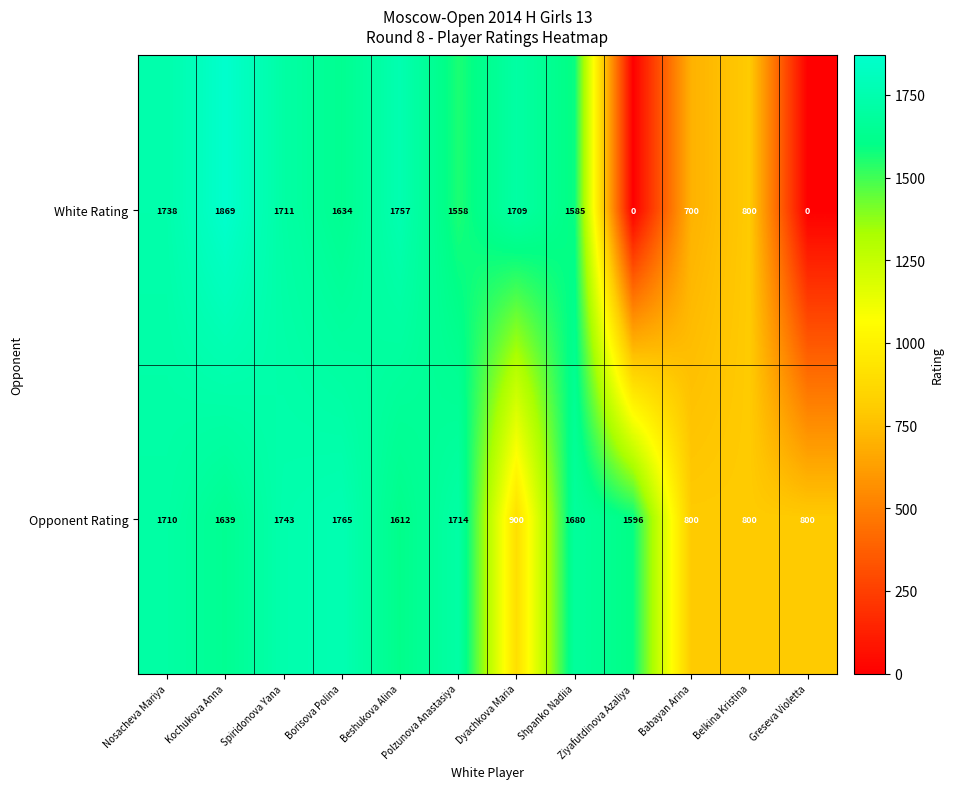

How many distinct data groups are displayed?

2